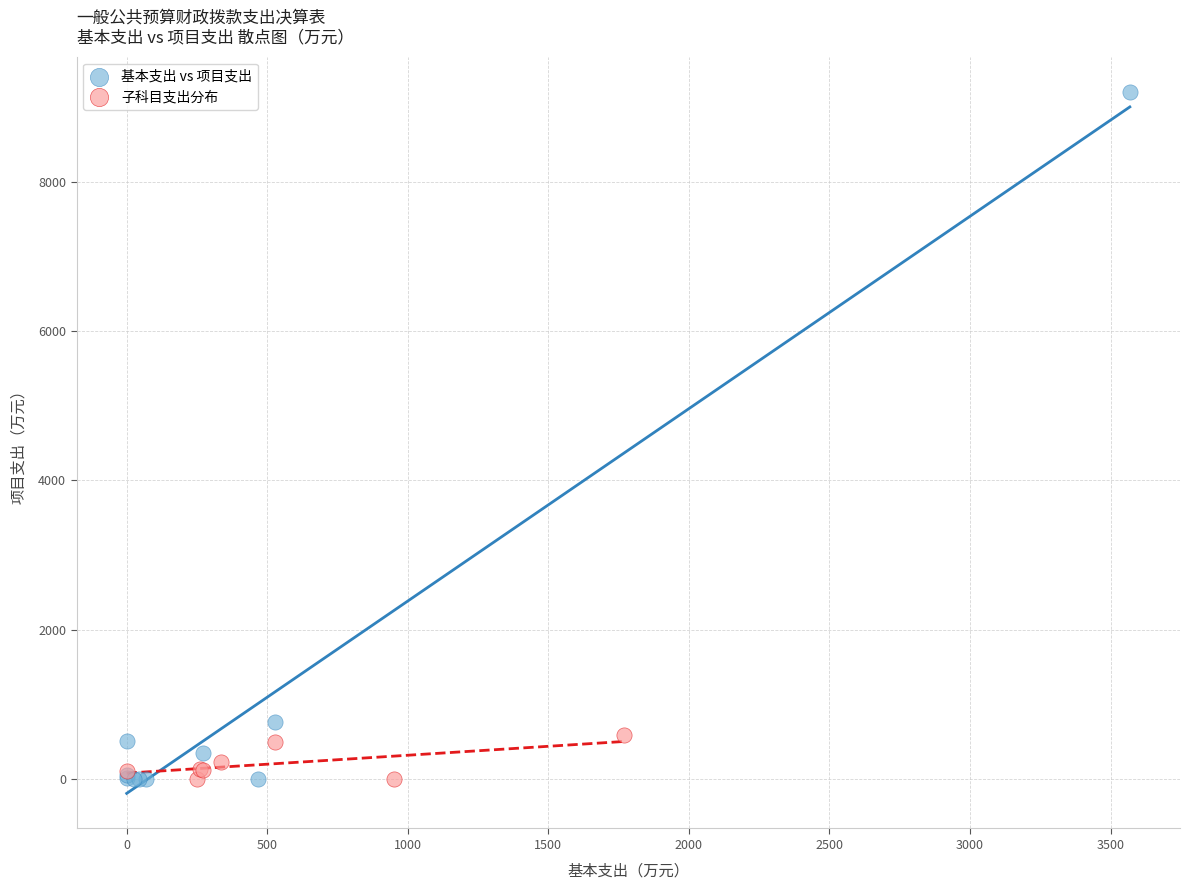

Which series has the largest Y range (max minus min)?

基本支出 vs 项目支出